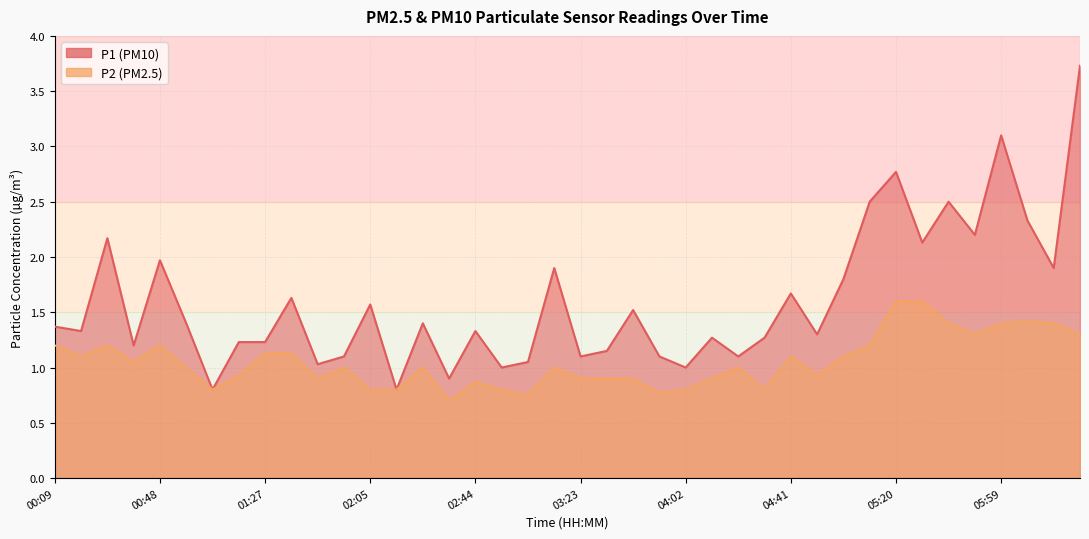

True or false: P2 and P1 cross at least once.

False